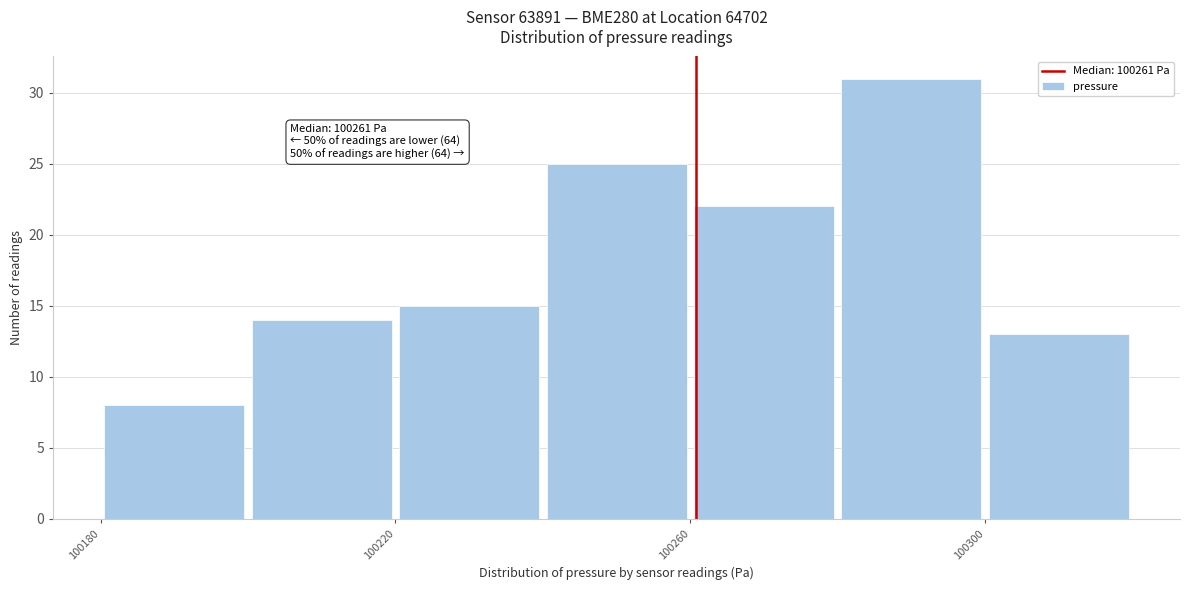

Which range on the x-axis has the tallest bar?

100280 to 100300